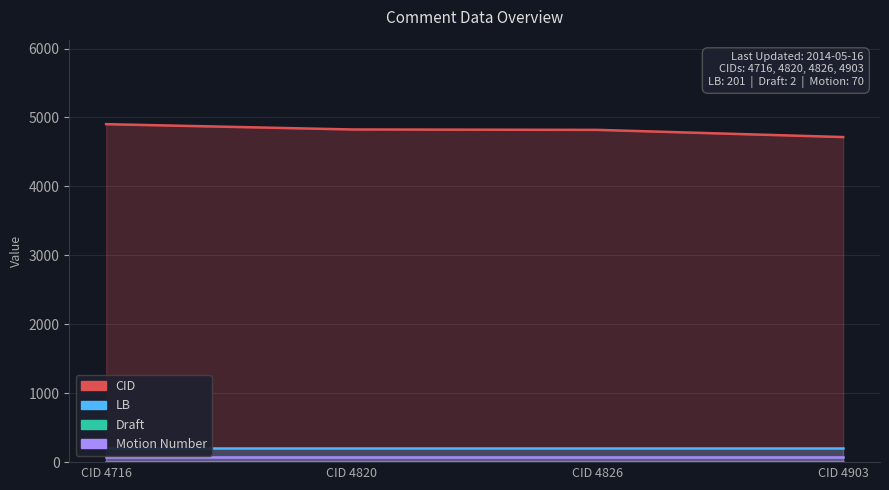

At how many categories does at least one series exceed 220?

4